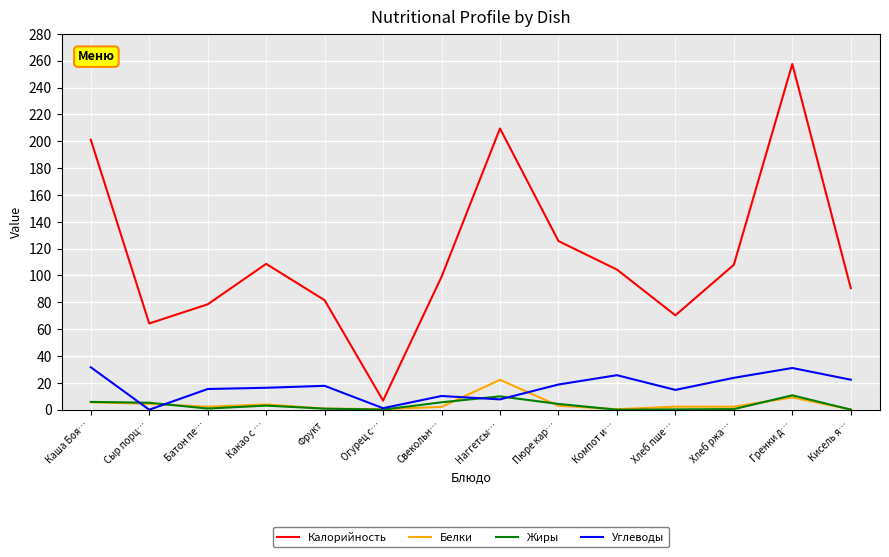

What is the sum of all Углеводы values?

236.7